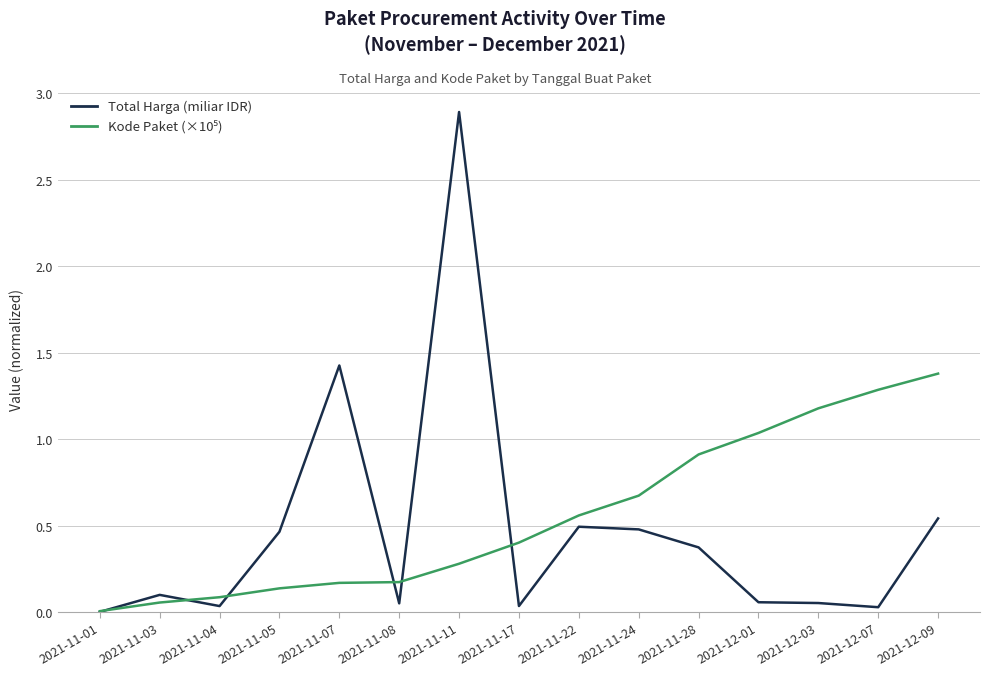

What is the maximum value for Total Harga (miliar IDR)?

2.9